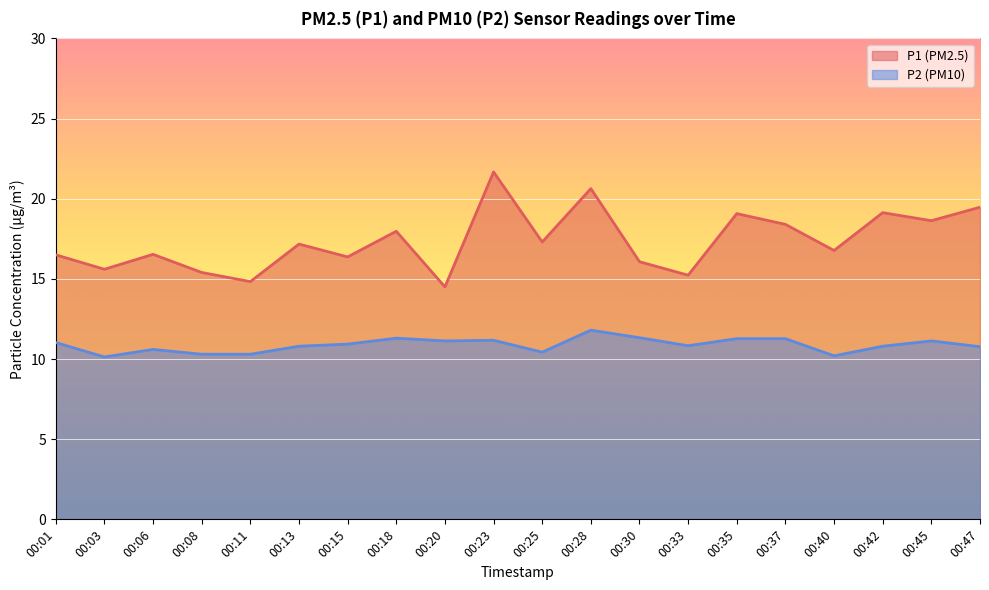

True or false: P2 and P1 intersect in this chart.

False